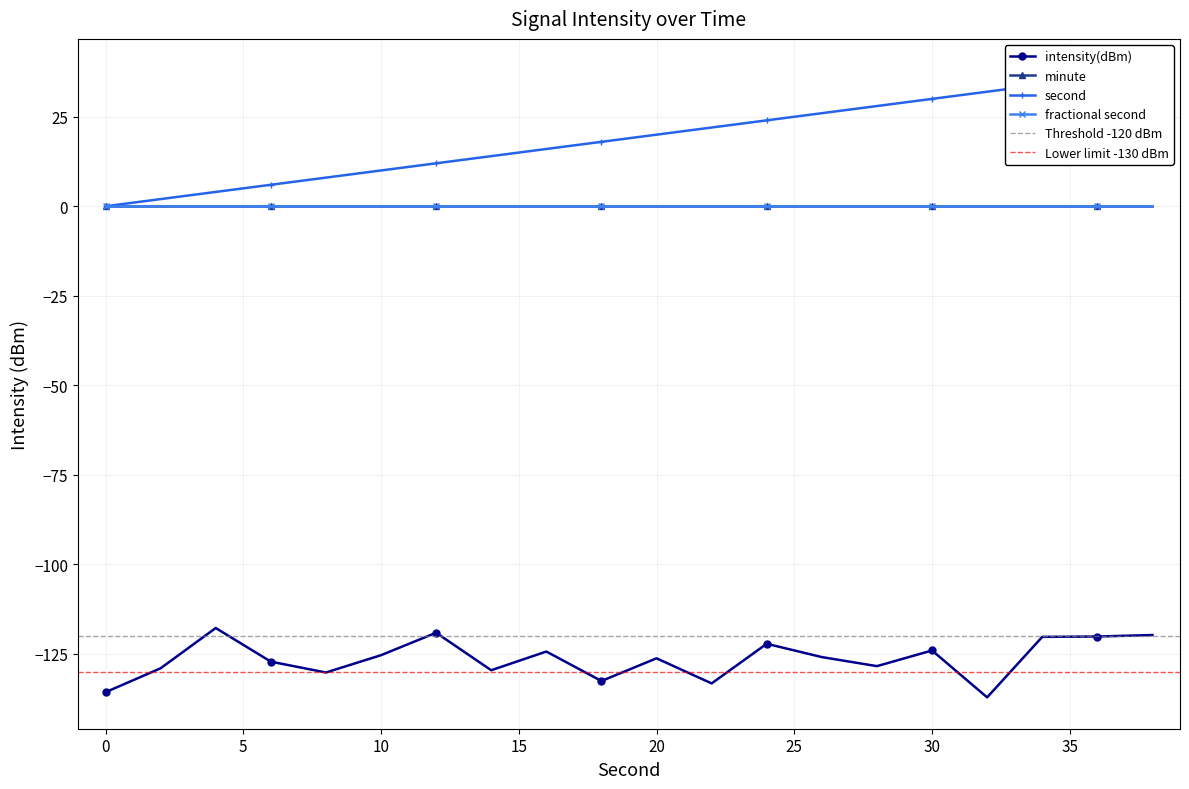

True or false: second and intensity(dBm) cross at least once.

False